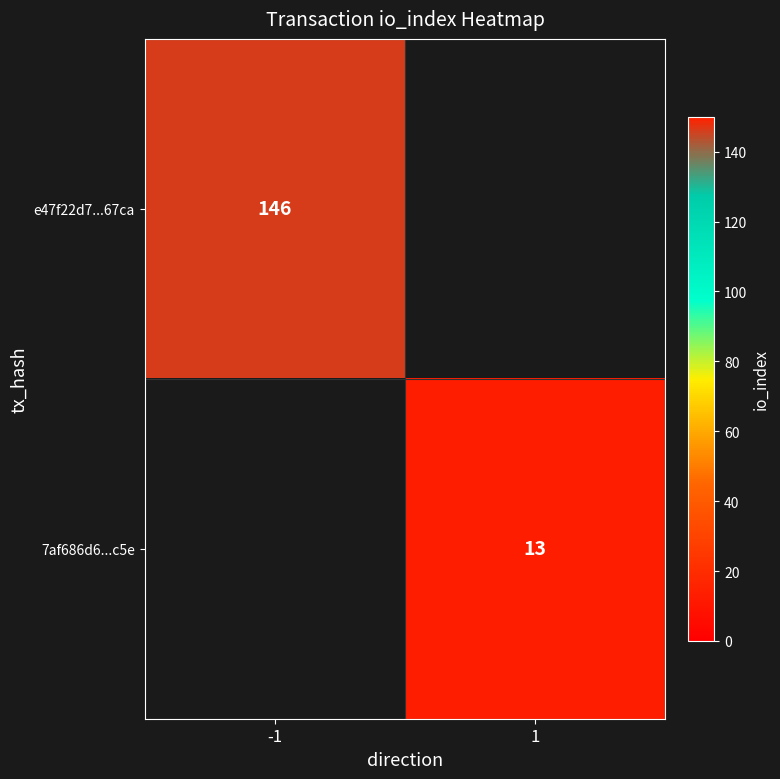

The e47f22d7...67ca series shows 98 at -1. True or false?

False